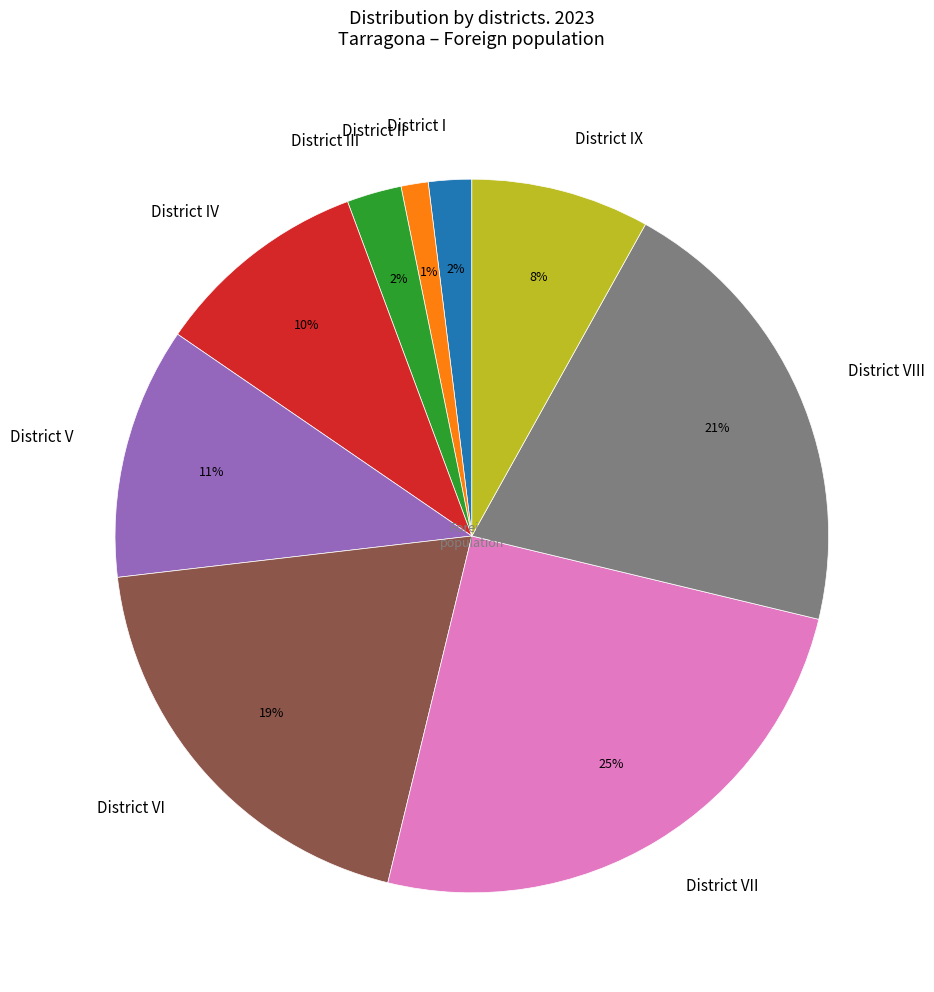

To the nearest percent, what portion does District VIII represent?

21%